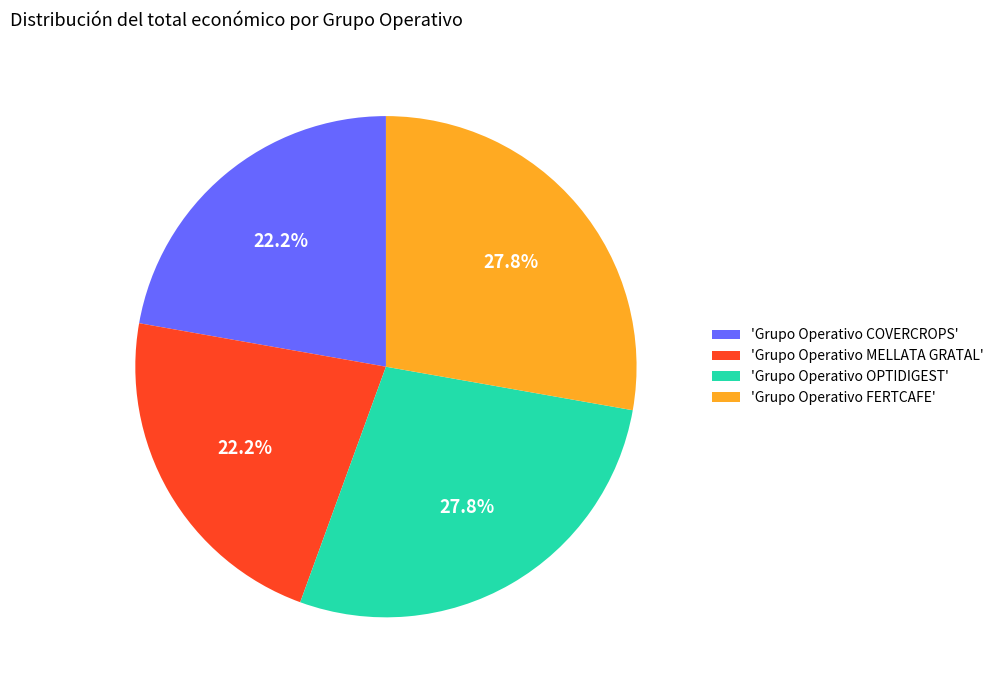

How many segments does this pie chart have?

4